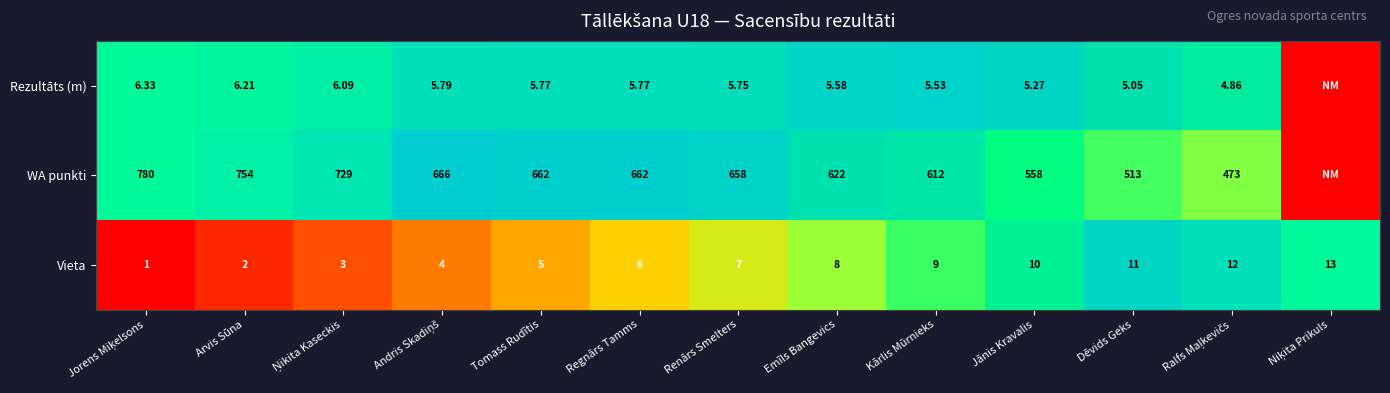

At Emīls Bangevics, list the series in order from largest to smallest.

WA punkti, Vieta, Rezultāts (m)